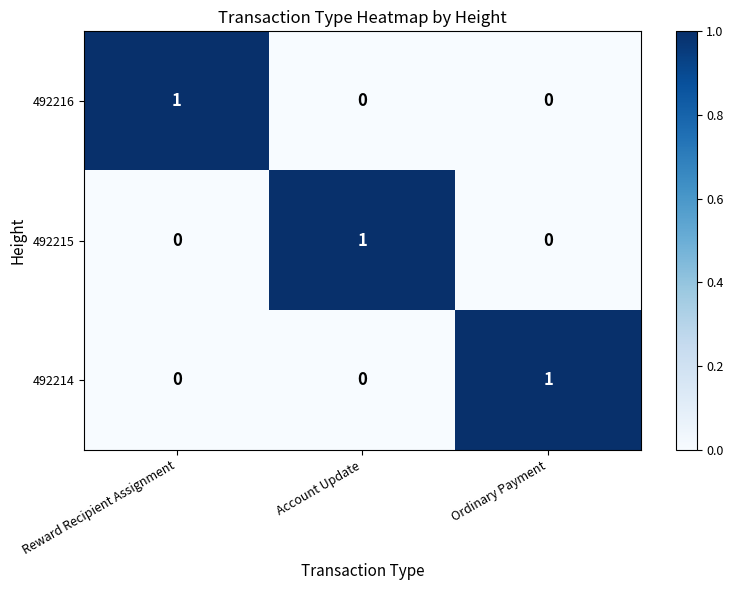

What is the difference between the highest and lowest values at Ordinary Payment?

1